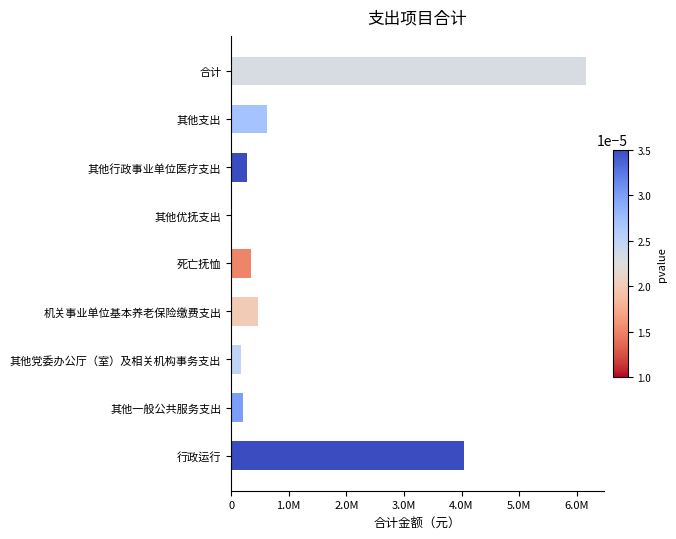

What is the difference between the second highest and second lowest values?

3878399.2